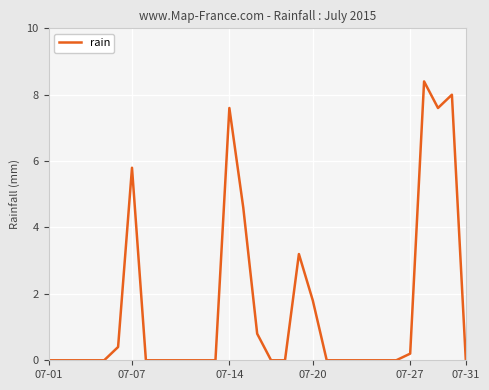

What is the difference between the maximum and minimum values?

8.4